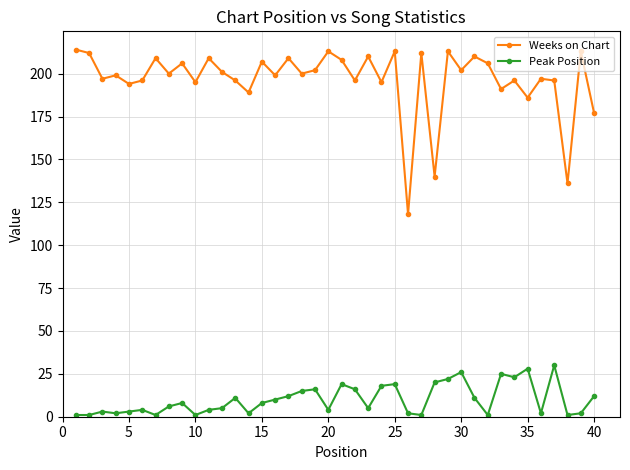

At how many categories does at least one series exceed 56?

40